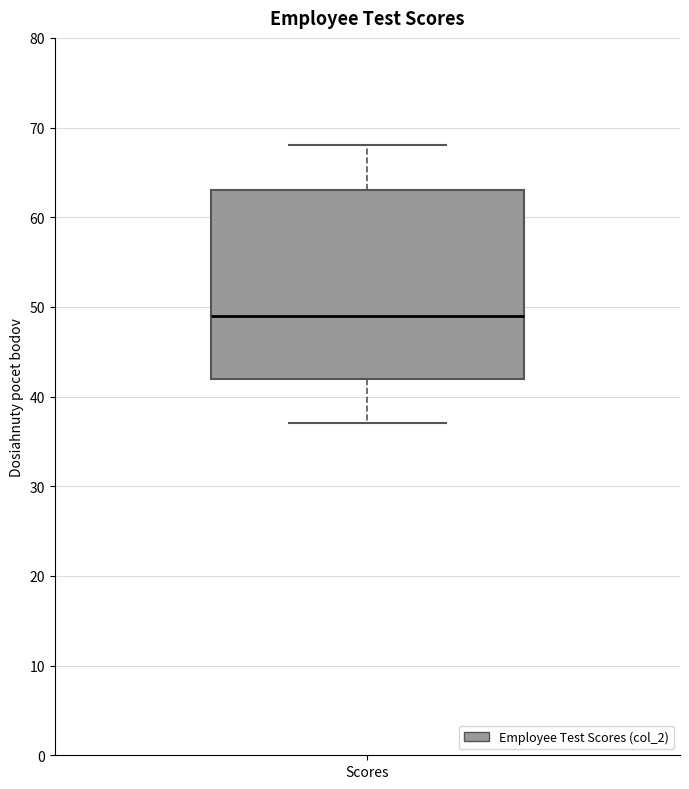

Where is the upper edge of the box for Scores on the y-axis? The values are not printed on the chart, so give them approximately, as read against the axis.

63